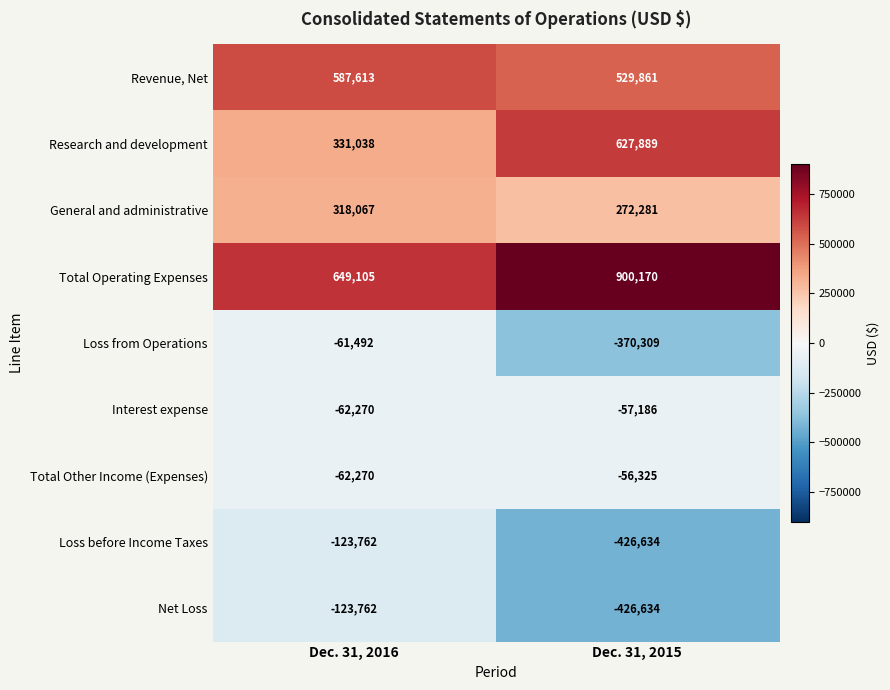

At which category does the chart reach its minimum across all series?

Dec. 31, 2015